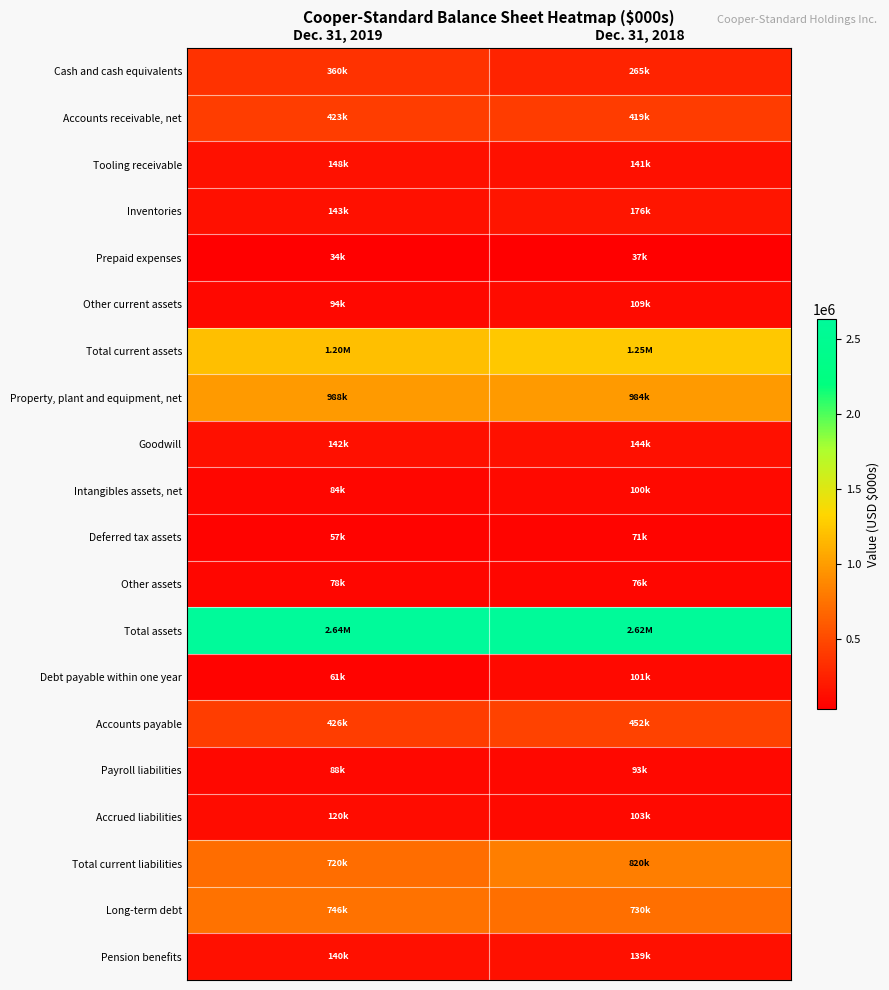

Count the number of categories in the chart.

2